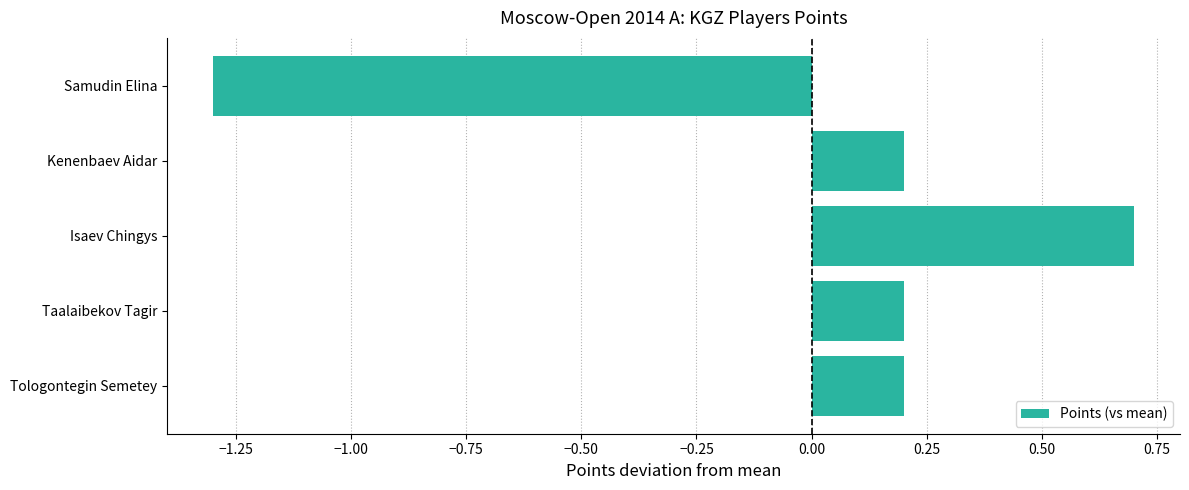

Which has a higher value, Tologontegin Semetey or Samudin Elina?

Tologontegin Semetey